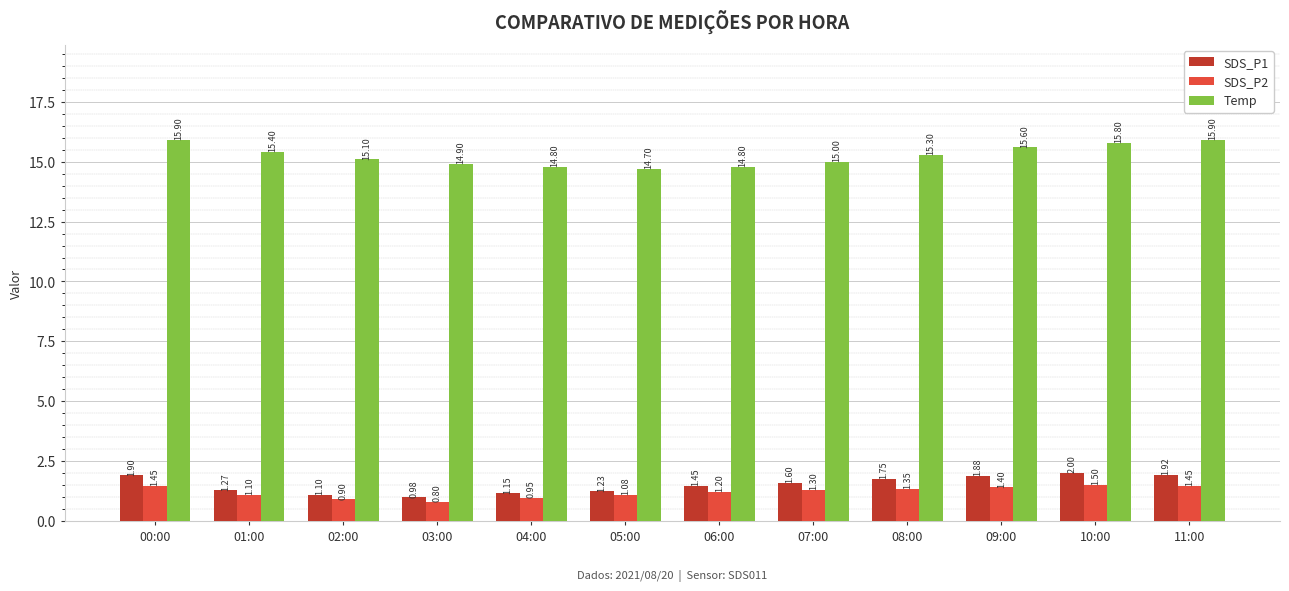

Which series changed the most between 01:00 and 03:00?

Temp